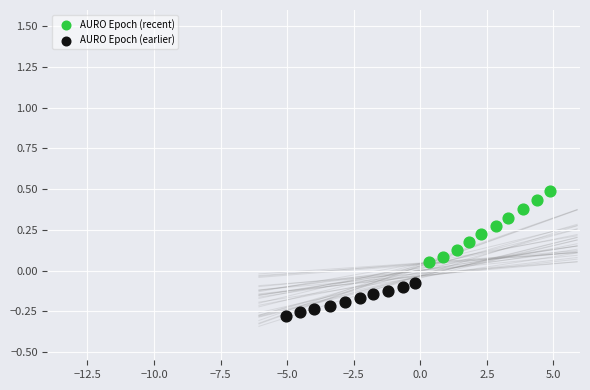

Which series reaches the minimum Y coordinate?

AURO Epoch (earlier)